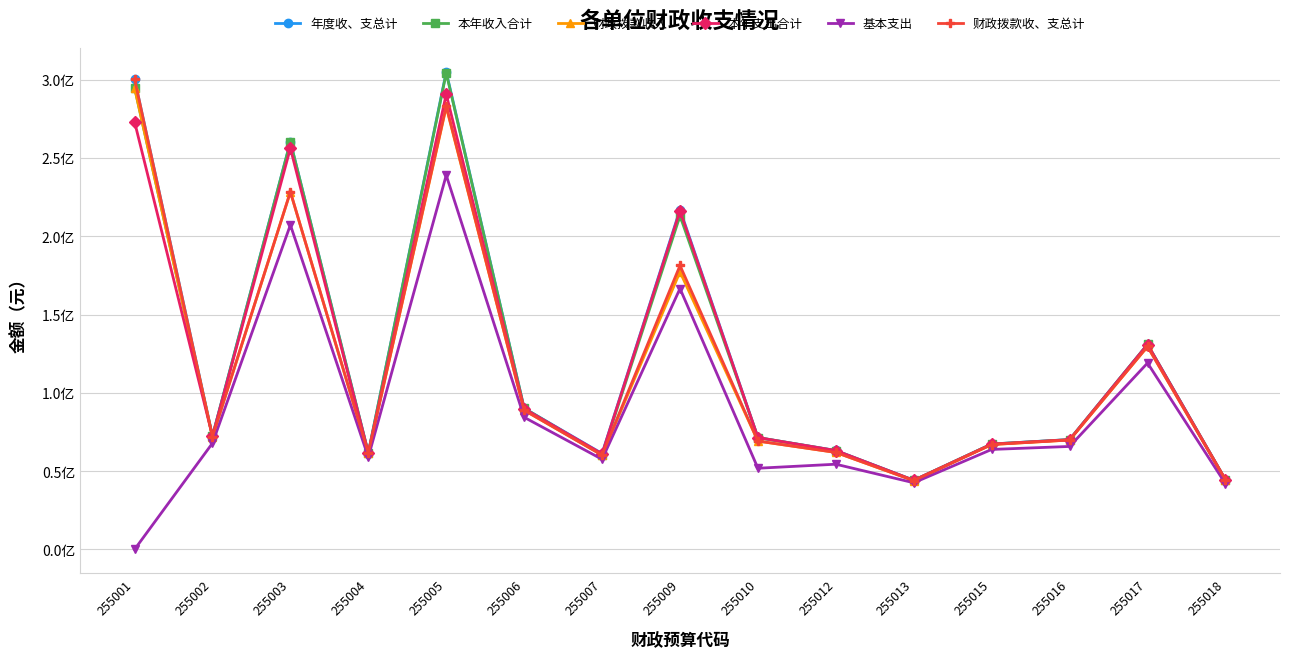

Is it true that 本年支出合计 equals 71459073.6 at 255010?

True